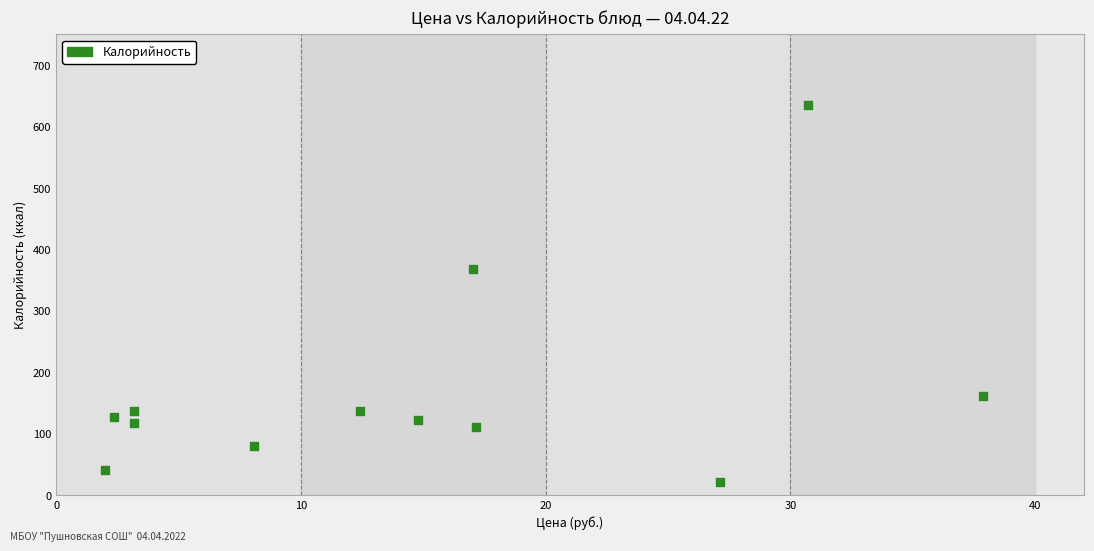

What Y value in the scatter plot is closest to 328?

368